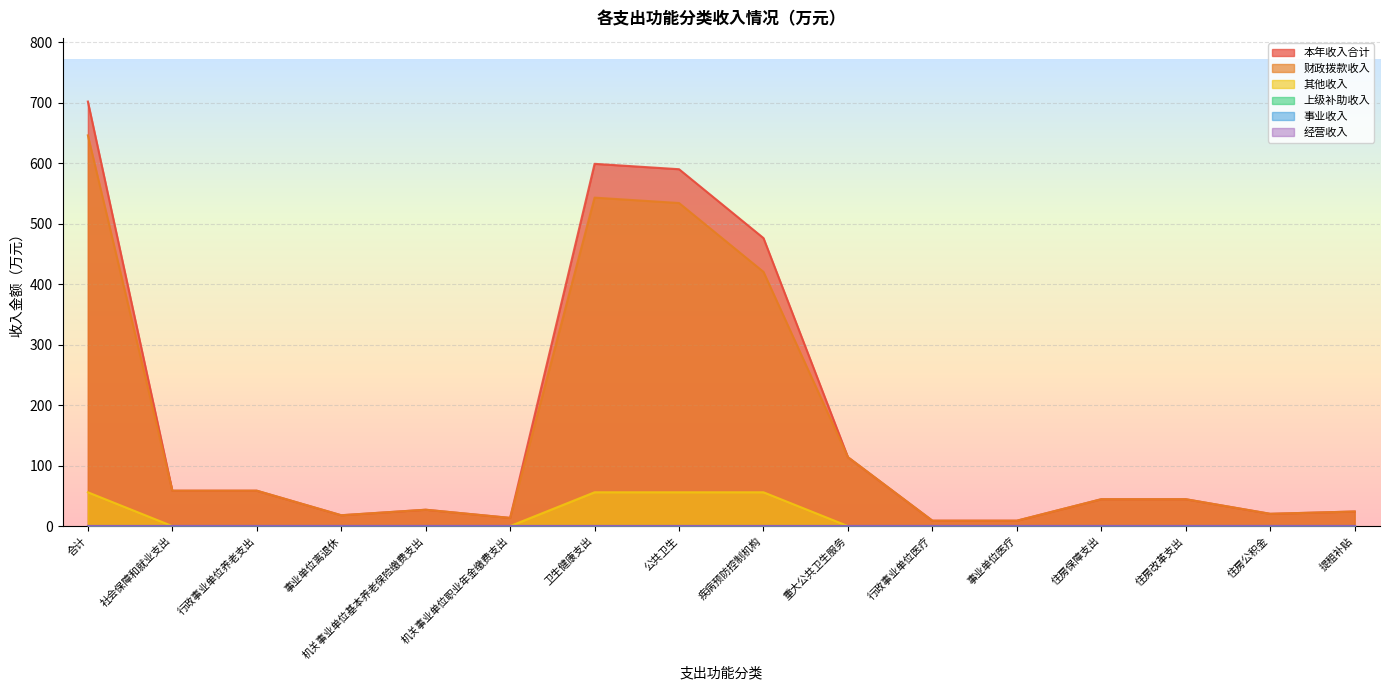

What is the value of the 财政拨款收入 point at the 4th from the left?

17.9